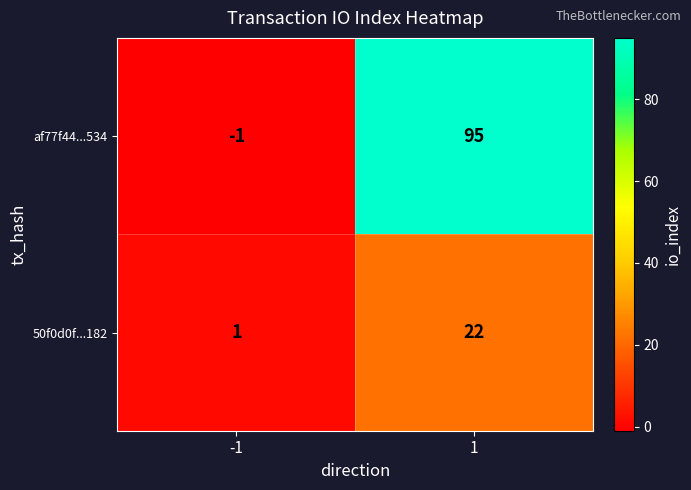

Reading left to right, extract all data points from this chart.

af77f44...534: -1=-1	1=95
50f0d0f...182: -1=1	1=22